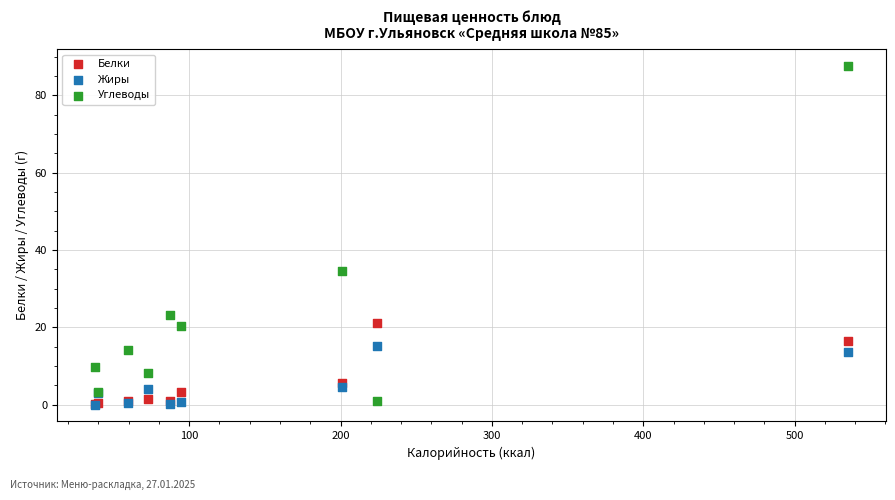

What are all the series names shown in the legend?

Белки, Жиры, Углеводы